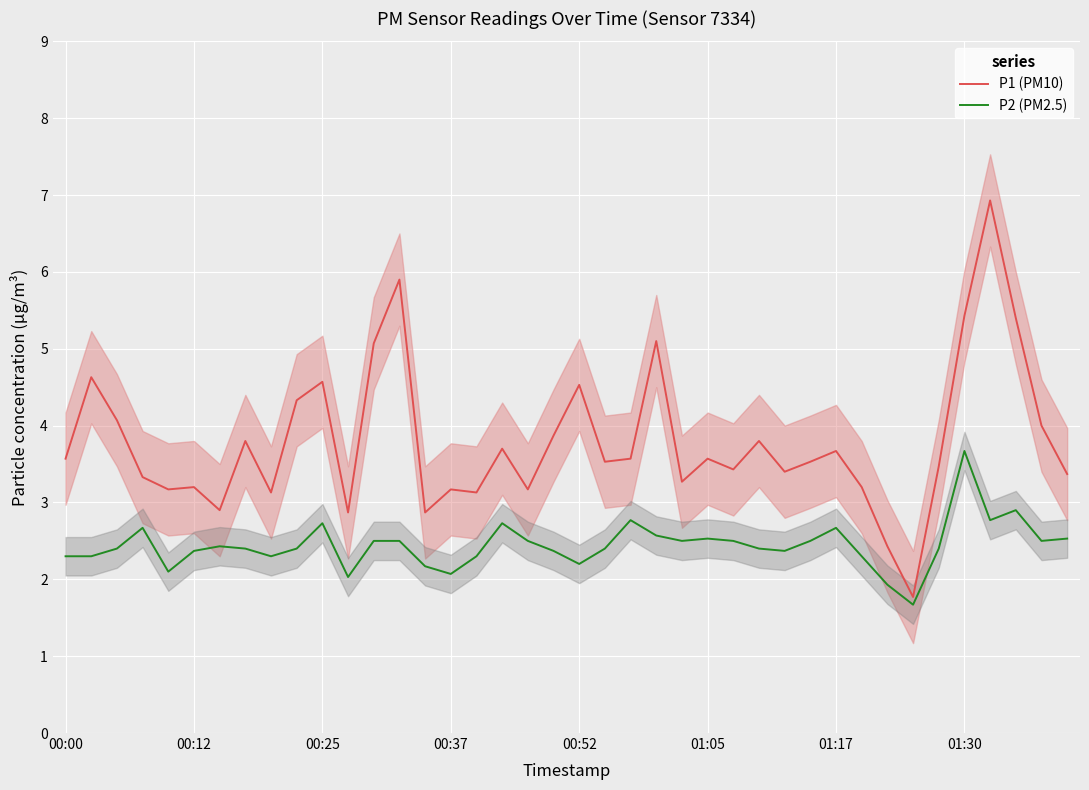

What is the lowest value of the P1 (PM10) series?

1.8